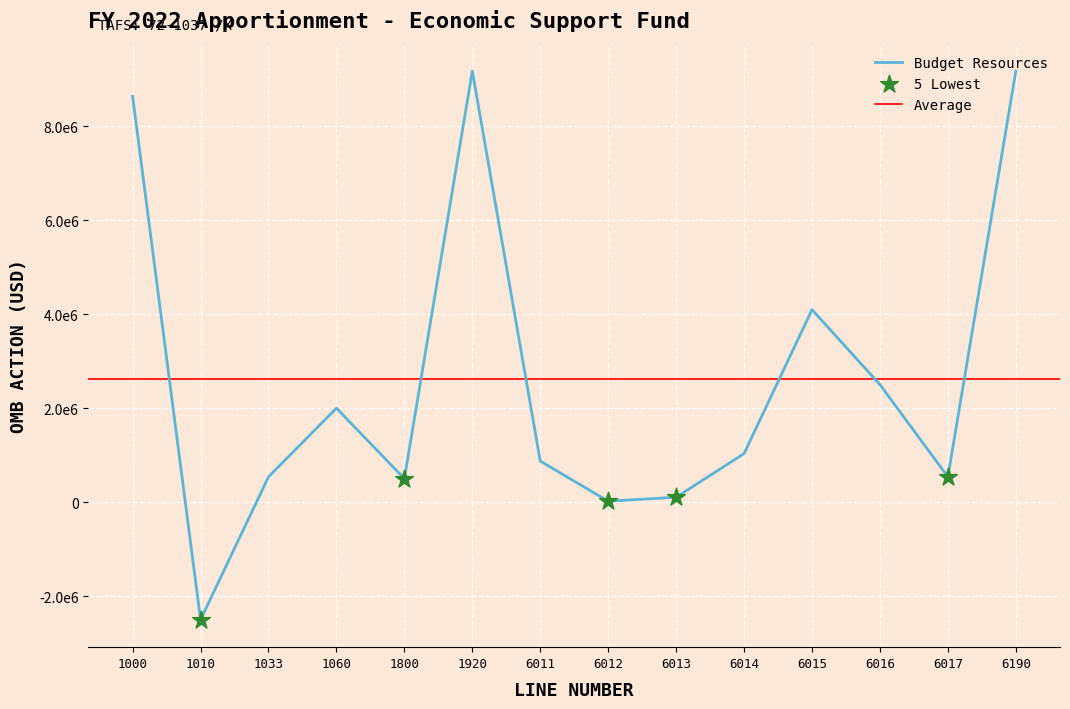

What is the change in value from 1000 to 6016?

-6129000